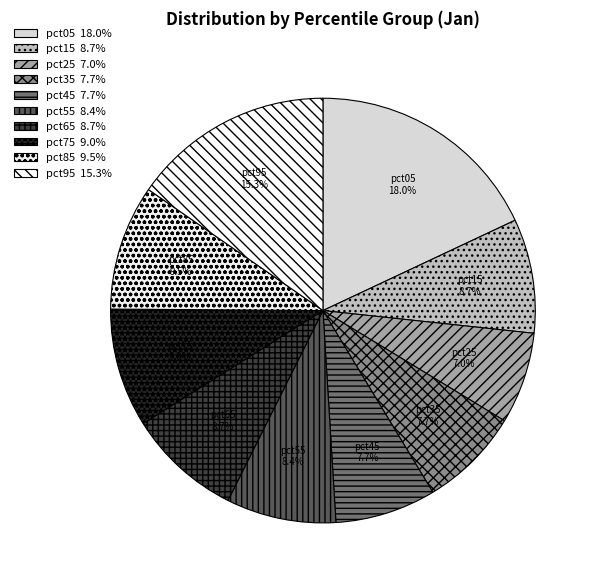

To the nearest percent, what portion does pct55 represent?

8%